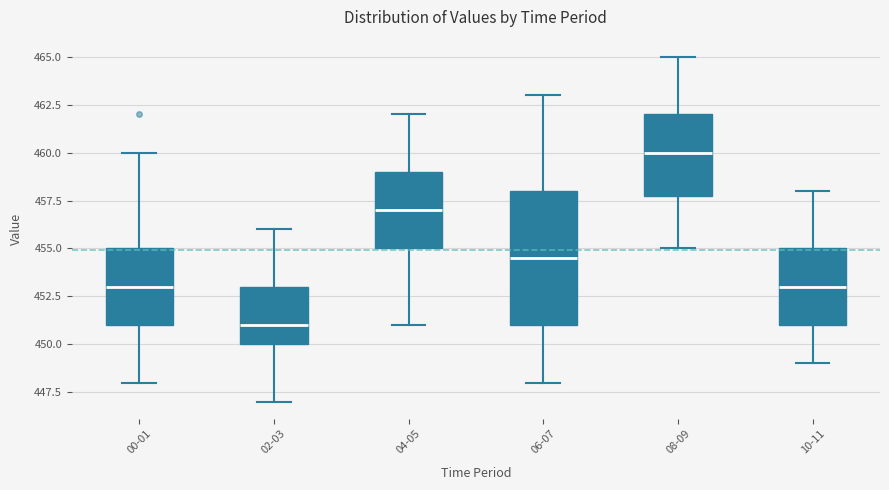

Reading left to right, transcribe this box plot: for each box, give where its median line is, the range the box spans, and where its two whiskers end, as read against the y-axis. The values are not printed on the chart, so give them approximately, as read against the axis.

00-01: median 453.0, box 451.0 to 455.0, whiskers 448.0 to 460.0
02-03: median 451.0, box 450.0 to 453.0, whiskers 447.0 to 456.0
04-05: median 457.0, box 455.0 to 459.0, whiskers 451.0 to 462.0
06-07: median 454.5, box 451.0 to 458.0, whiskers 448.0 to 463.0
08-09: median 460.0, box 458.0 to 462.0, whiskers 455.0 to 465.0
10-11: median 453.0, box 451.0 to 455.0, whiskers 449.0 to 458.0